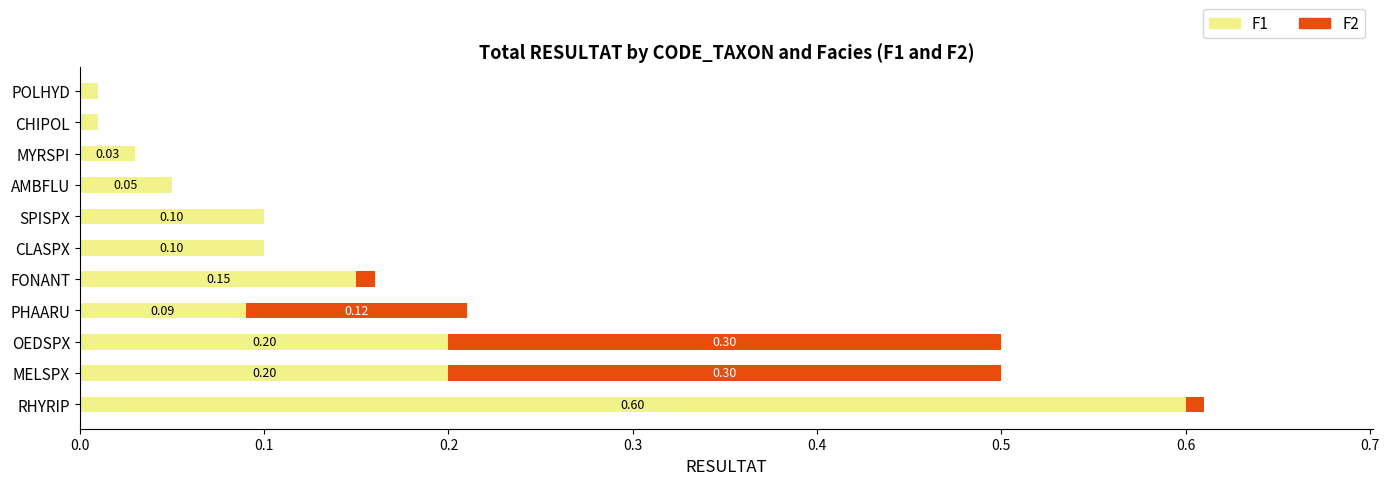

What is the sum of all F1 values?

1.5